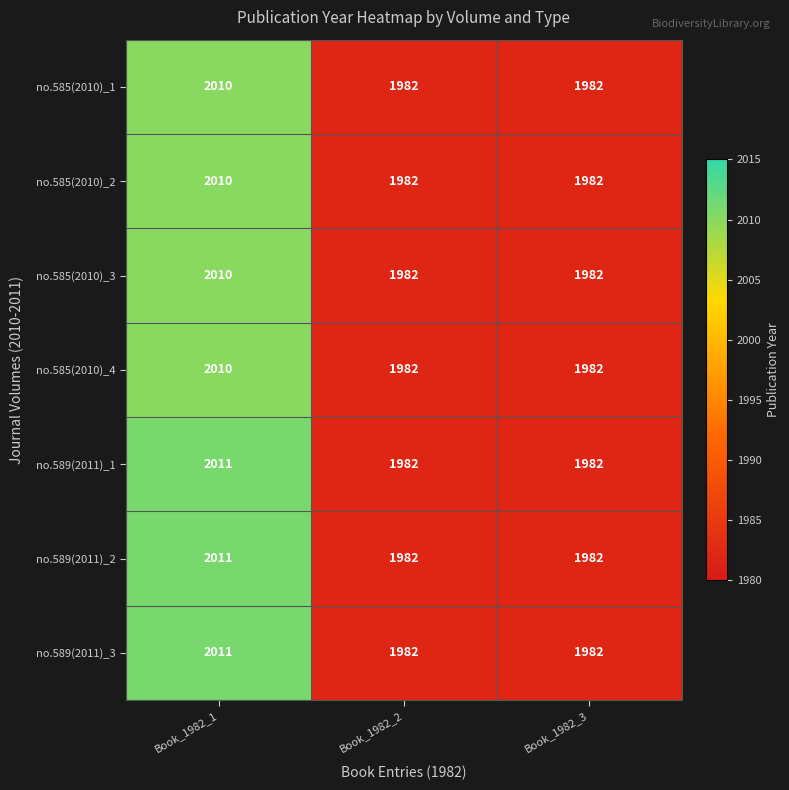

Reading left to right, transcribe all the data shown in this chart.

no.585(2010)_1: 2010	1982	1982
no.585(2010)_2: 2010	1982	1982
no.585(2010)_3: 2010	1982	1982
no.585(2010)_4: 2010	1982	1982
no.589(2011)_1: 2011	1982	1982
no.589(2011)_2: 2011	1982	1982
no.589(2011)_3: 2011	1982	1982